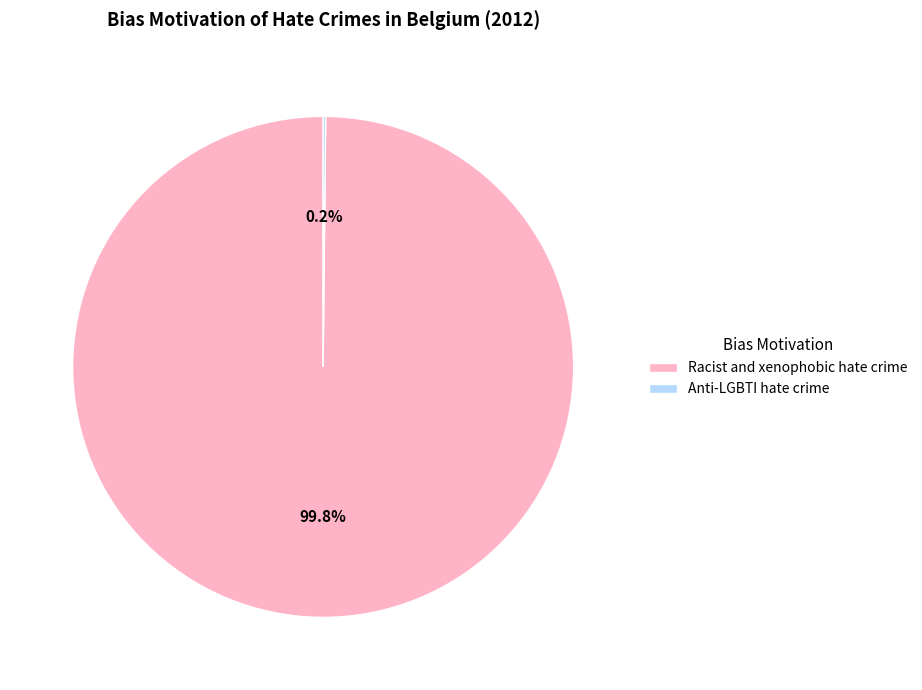

How much of the chart is everything except Racist and xenophobic hate crime?

0.2%